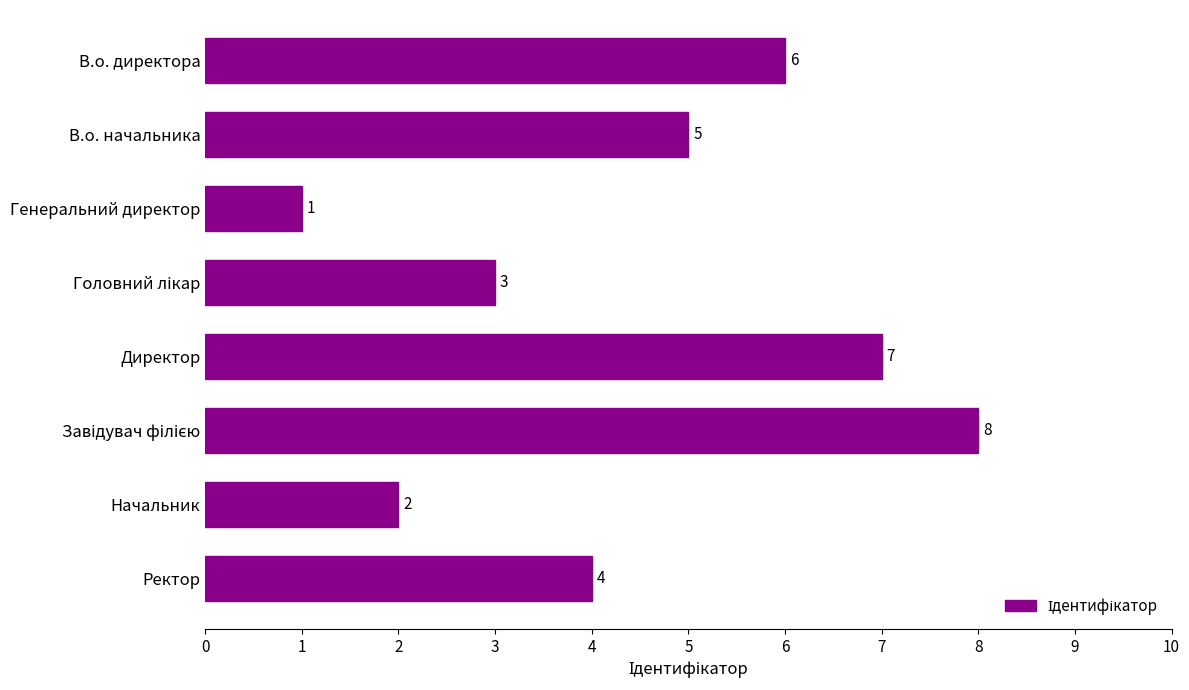

The value at Начальник is 2. True or false?

True